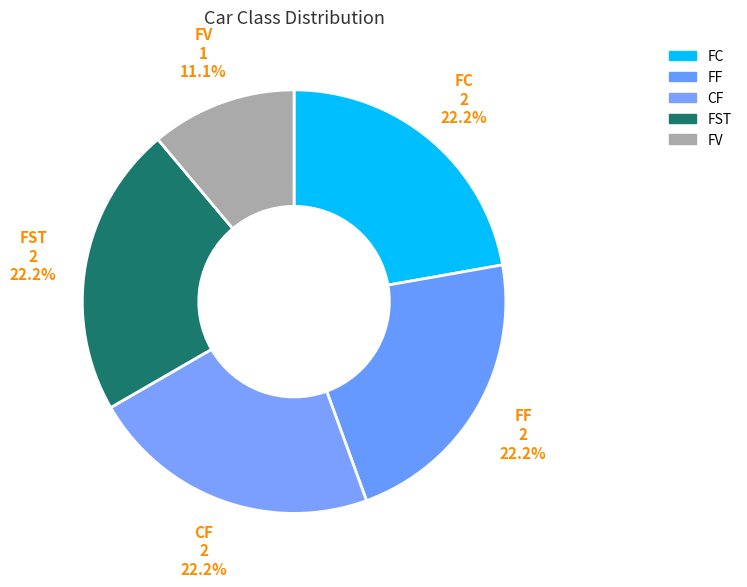

Is FC the majority of the pie?

No